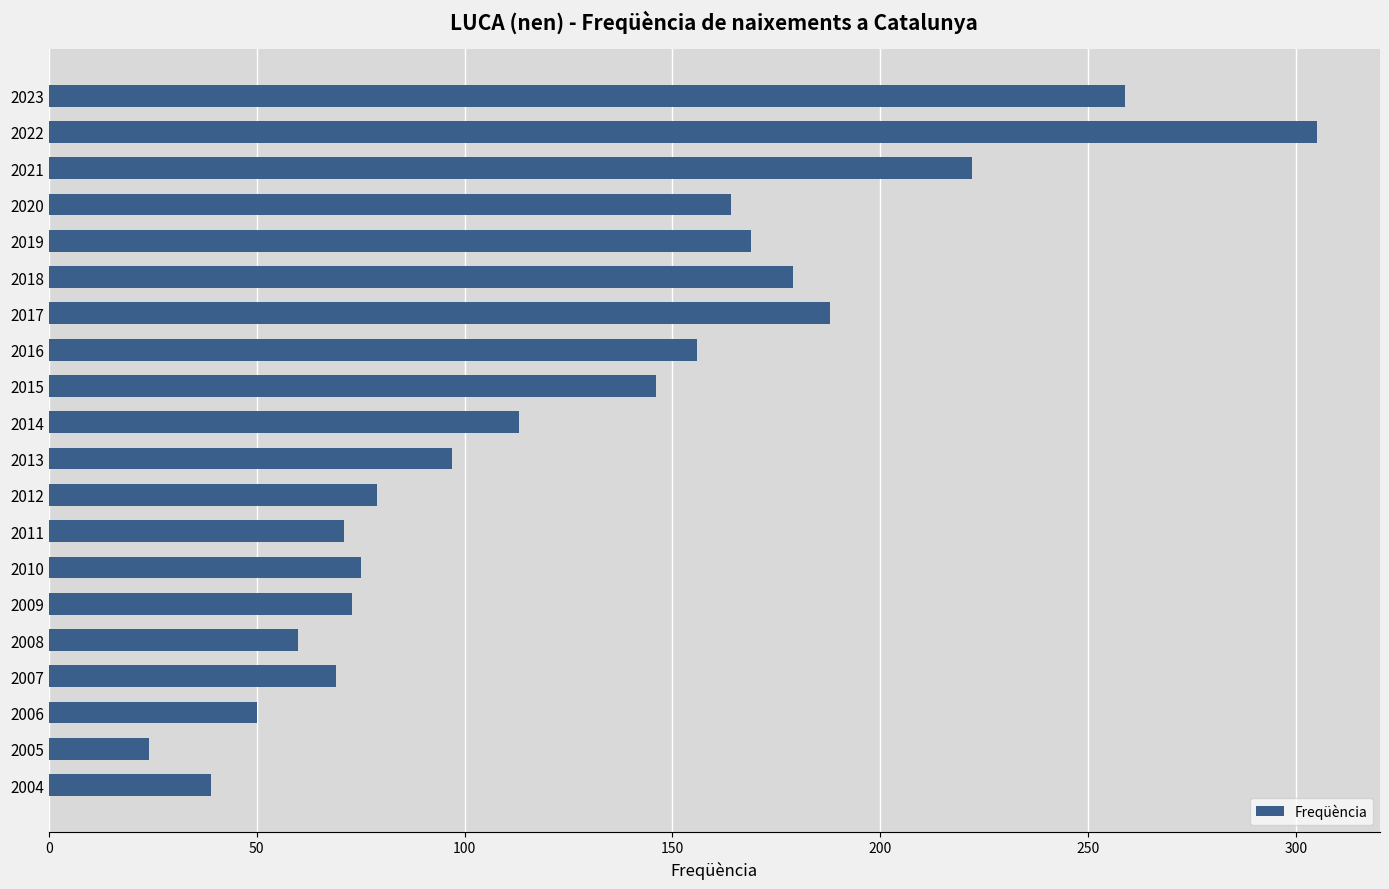

What is the value of the 6th bar from the top?

179